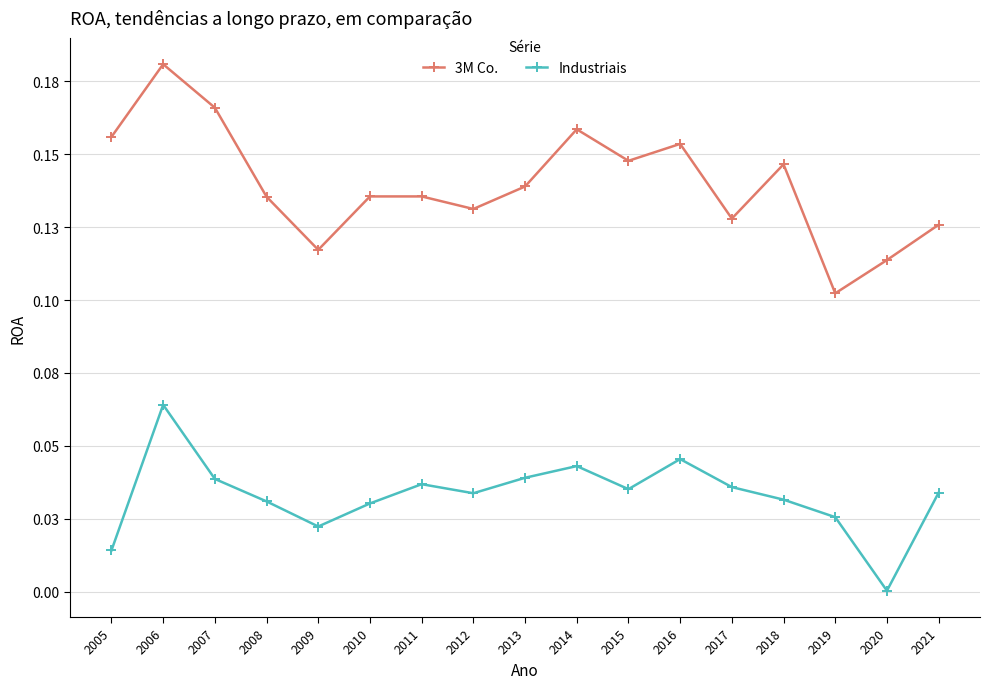

What are all the series names shown in the legend?

3M Co., Industriais